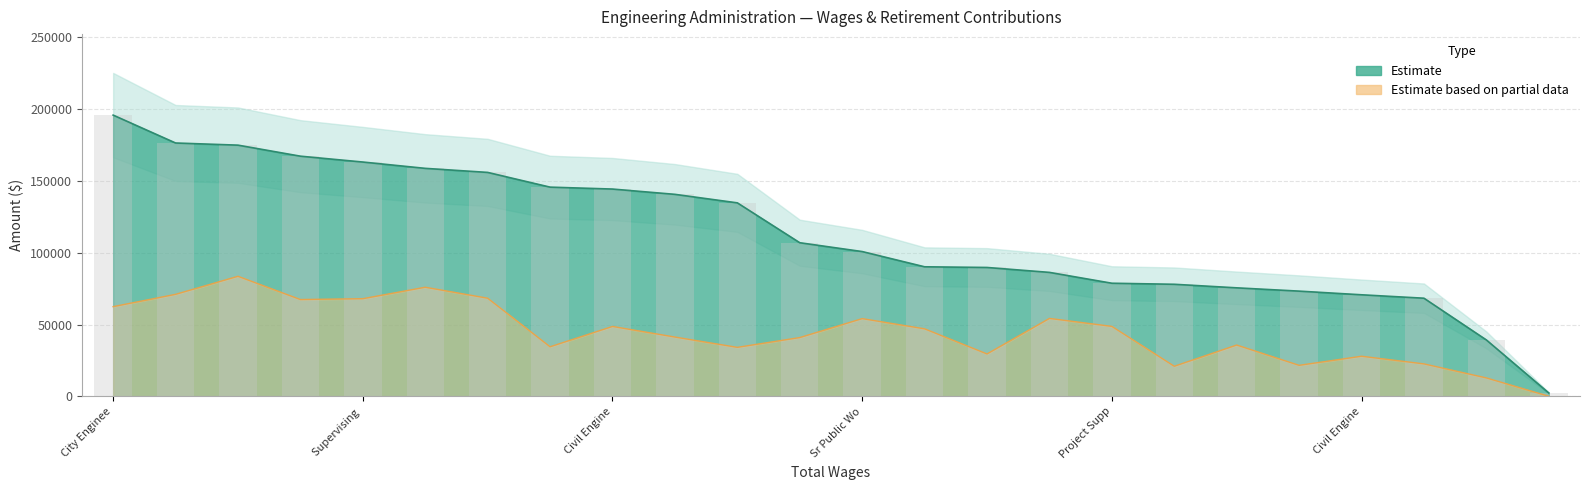

What is the value of the Total Retirement & Health Contribution bar at the 20th from the left?

21612